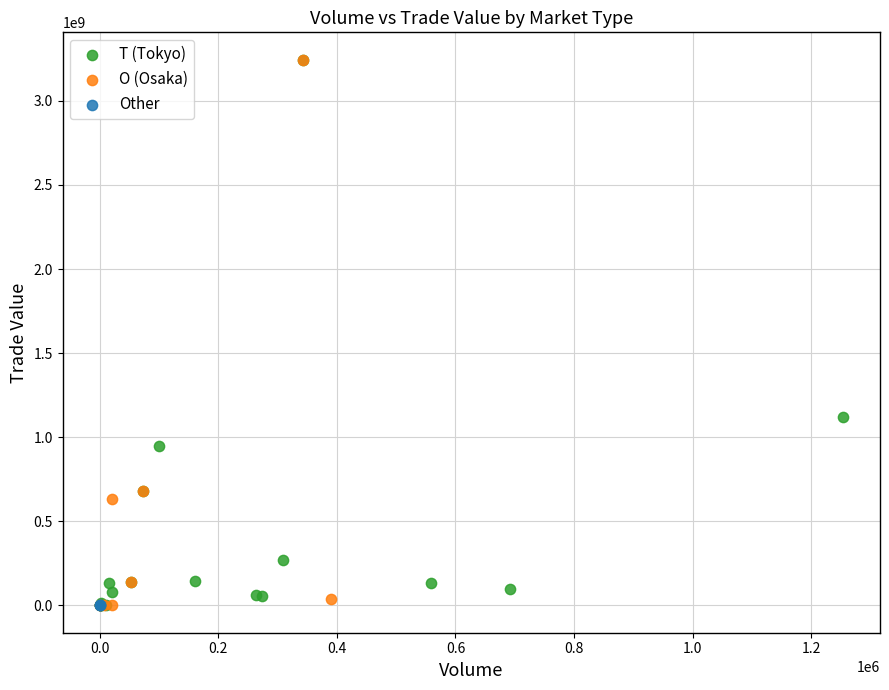

What are all the series names shown in the legend?

T (Tokyo), O (Osaka), Other